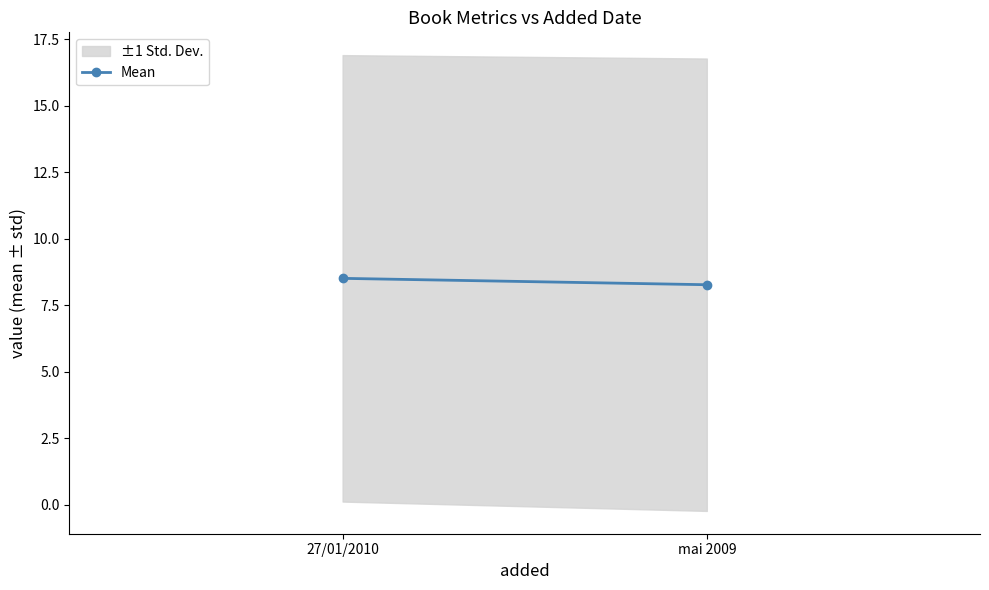

Reading left to right, what are all the values shown in this chart?

27/01/2010=8.5	mai 2009=8.3